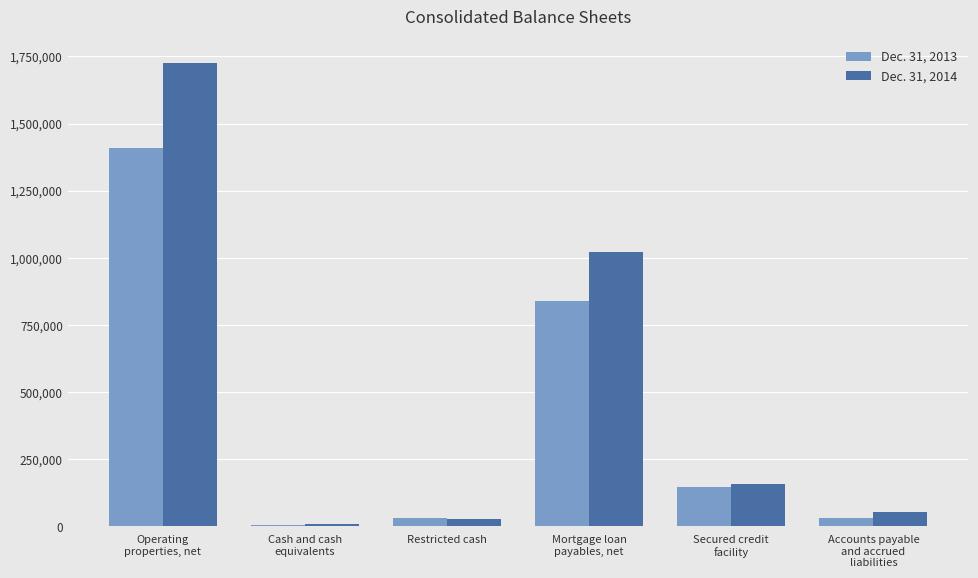

At which label does Dec. 31, 2013 first exceed 145200?

Operating
properties, net